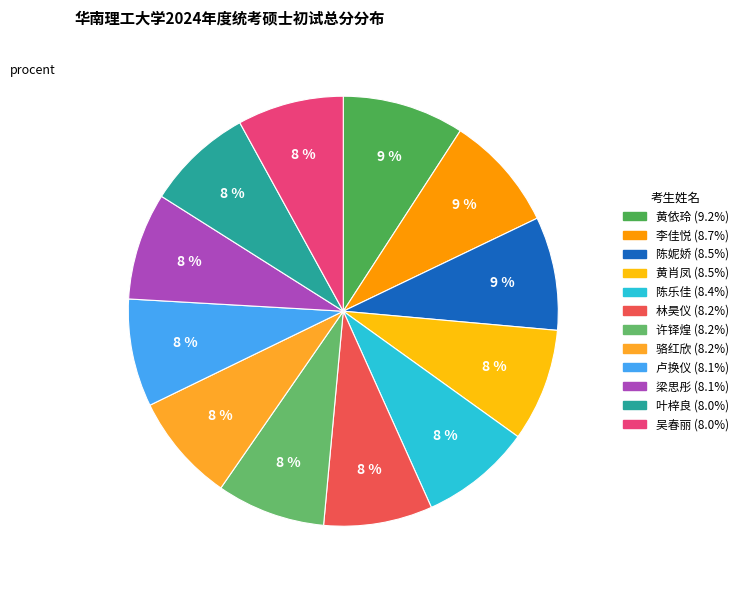

Count the number of slices in the pie.

12